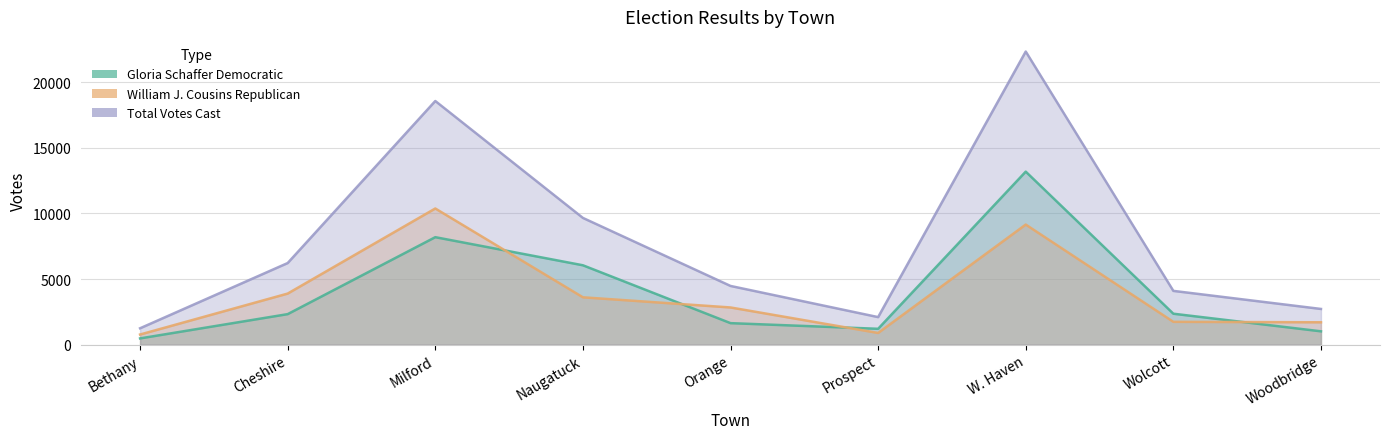

Where is the first local minimum for Gloria Schaffer Democratic?

Prospect